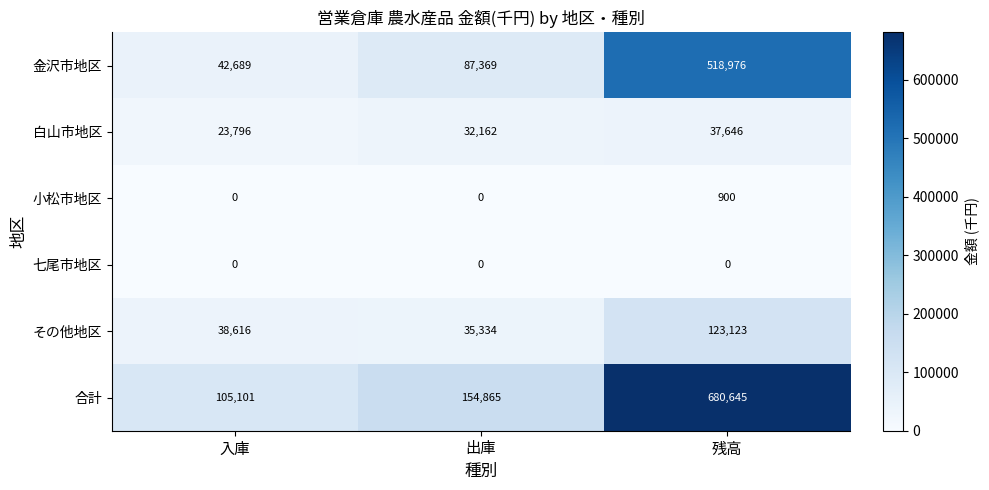

What value does the 合計 series have at 残高?

680645